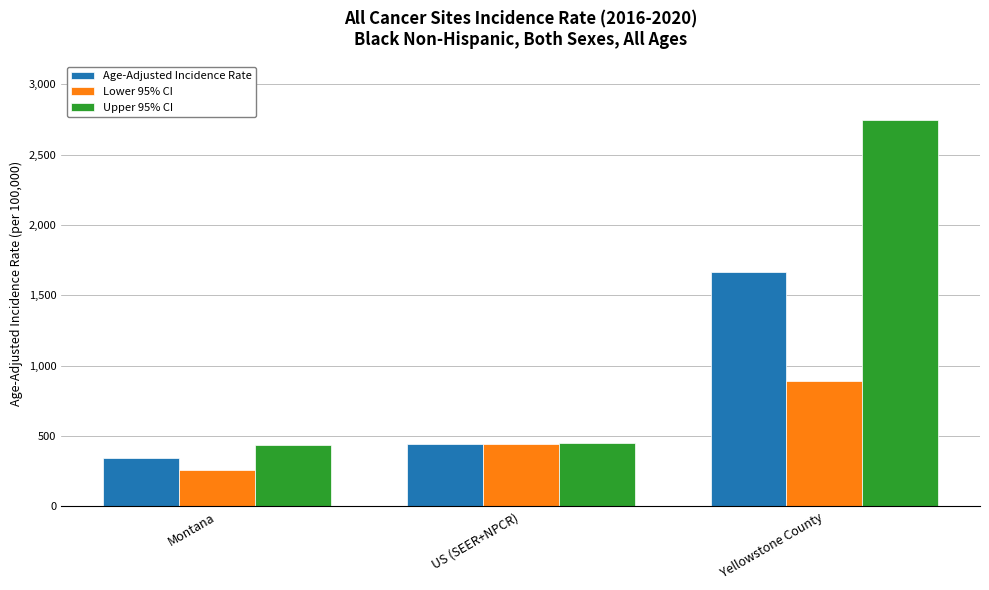

What is the value of the Lower 95% CI bar at the 2nd from the left?

444.9